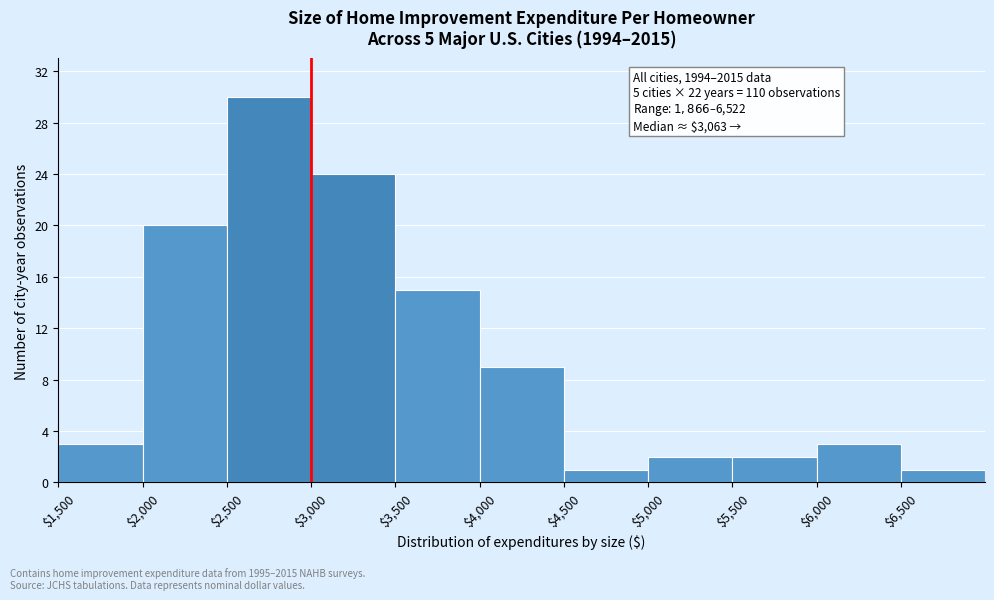

Which range on the x-axis has the tallest bar?

2500 to 3000